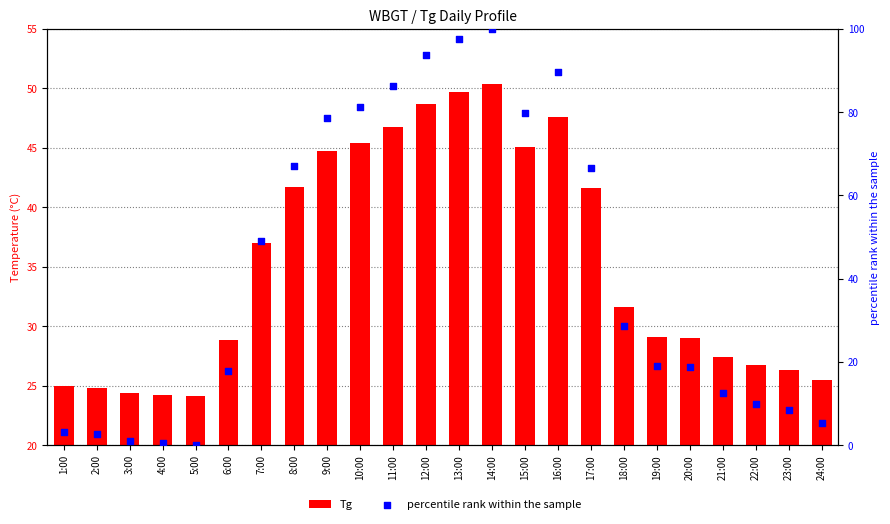

Which series reaches the minimum Y coordinate?

percentile rank within the sample